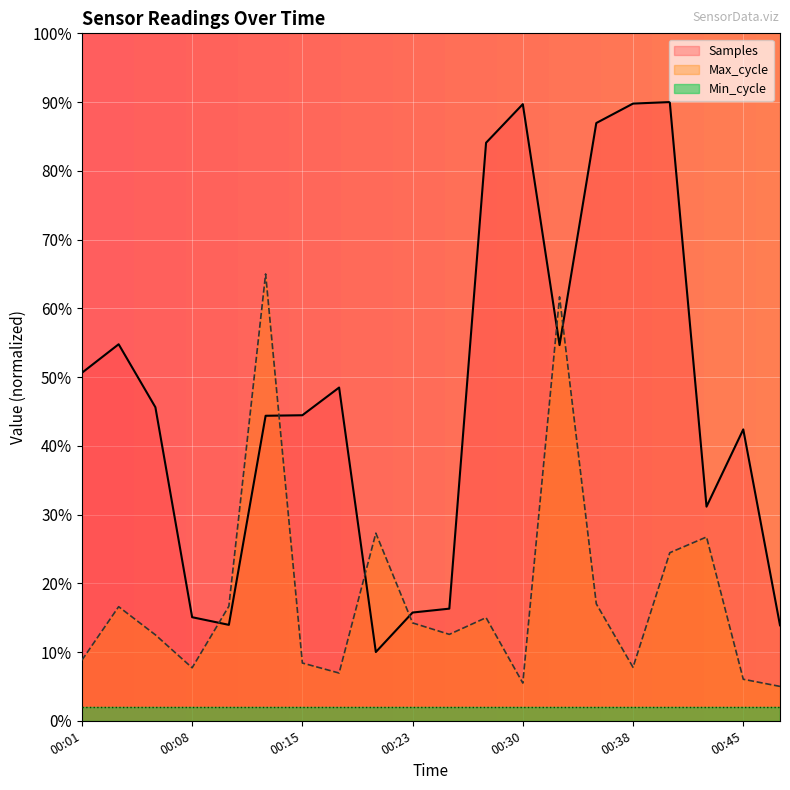

Rank the series by their maximum value, from lowest to highest.

Min_cycle, Max_cycle, Samples